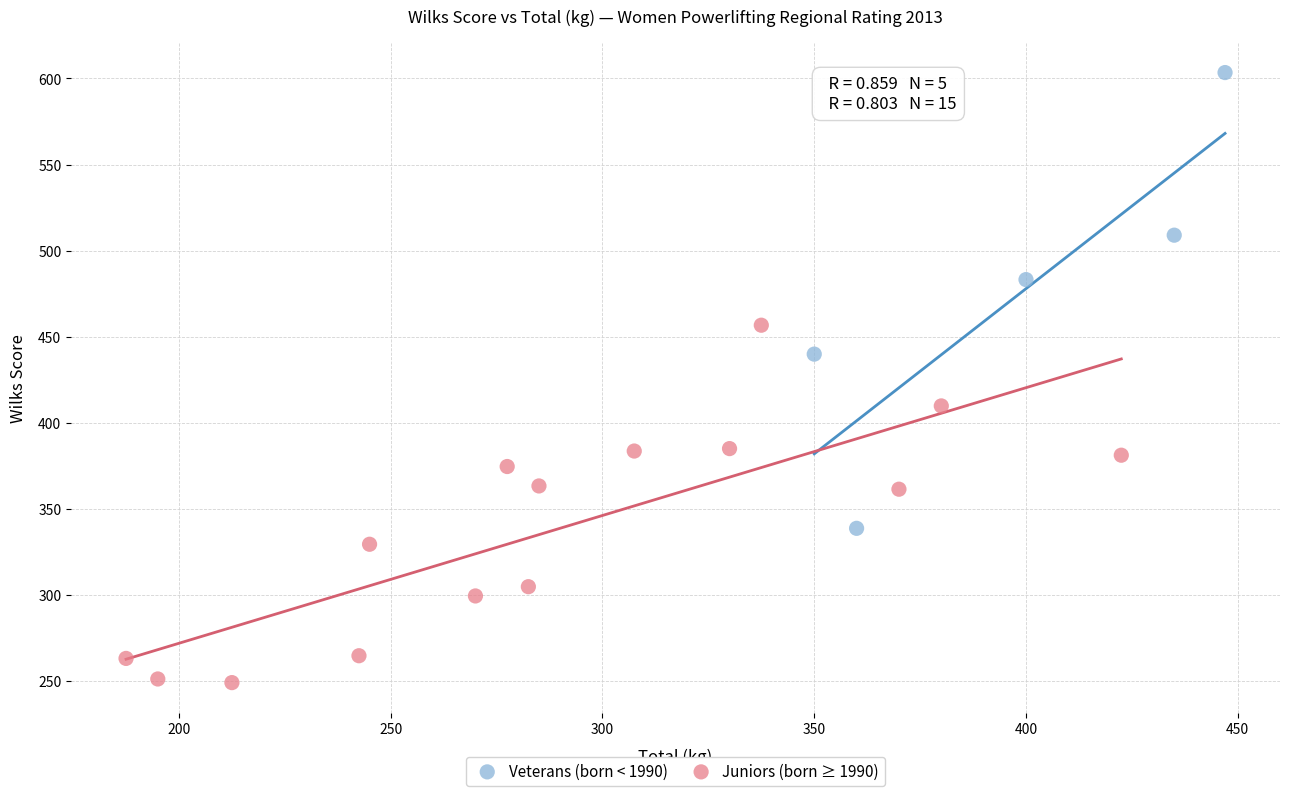

Which series reaches the maximum Y coordinate?

Veterans (born < 1990)